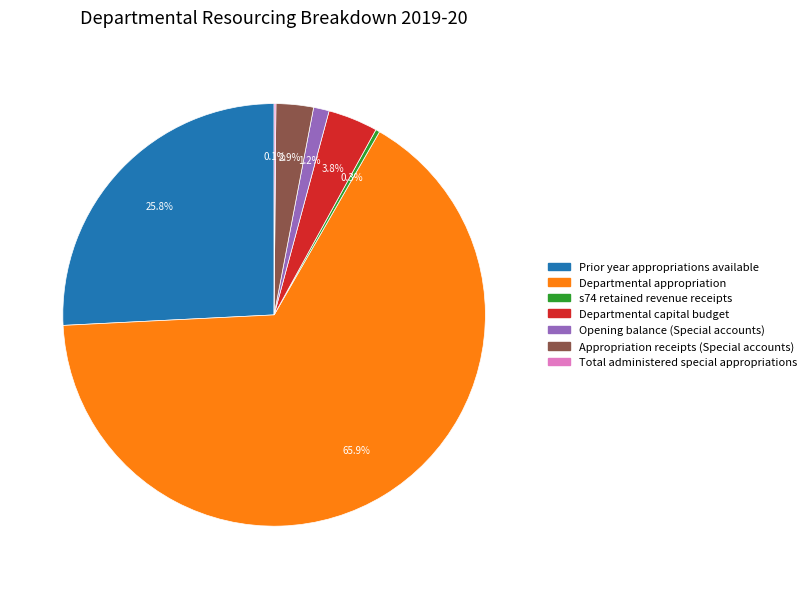

What is the majority slice?

Departmental appropriation